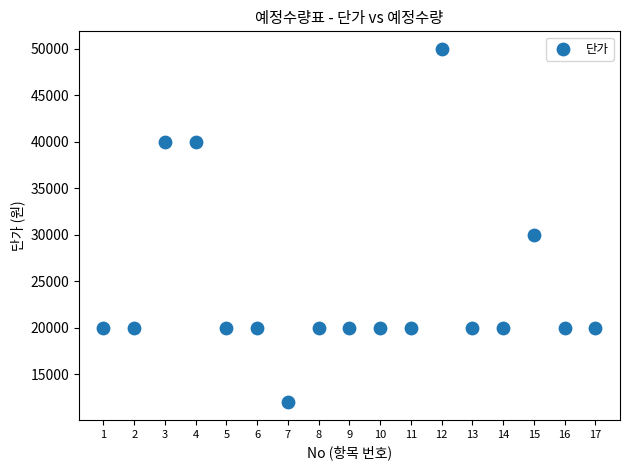

What Y value in the scatter plot is closest to 31000?

30000